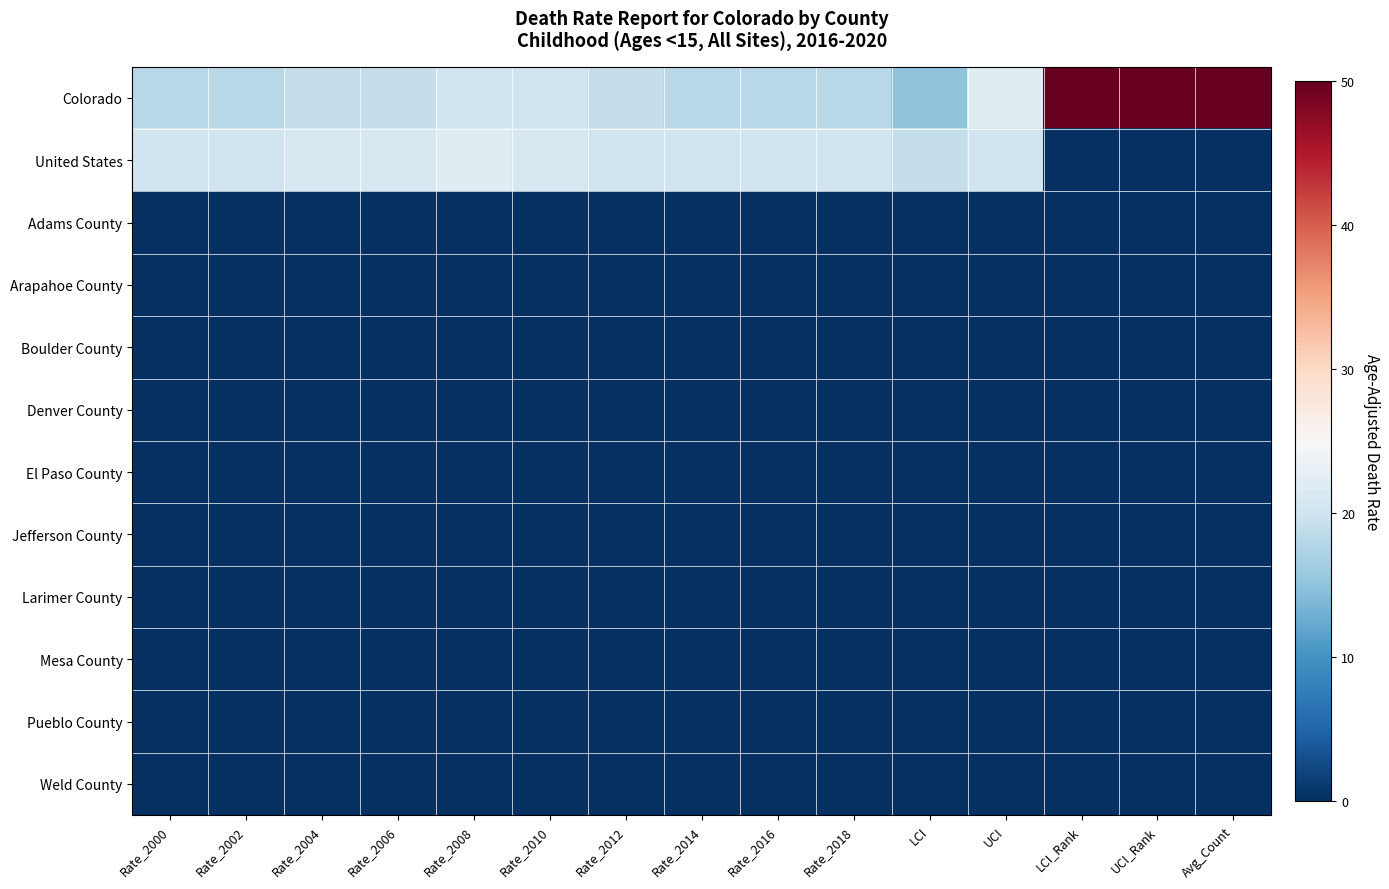

List the series in order of their peak value, lowest first.

Adams County, Arapahoe County, Boulder County, Denver County, El Paso County, Jefferson County, Larimer County, Mesa County, Pueblo County, Weld County, United States, Colorado